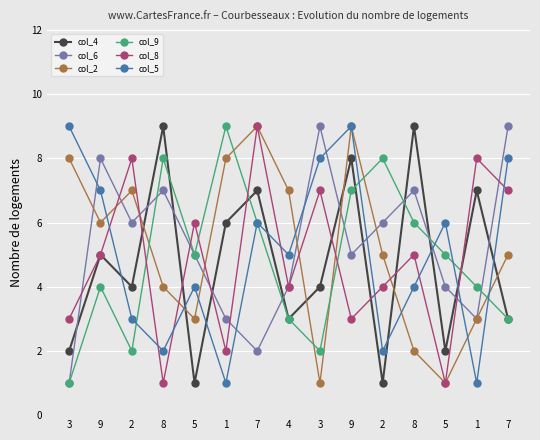

What is the label of the 6th point from the left?

1